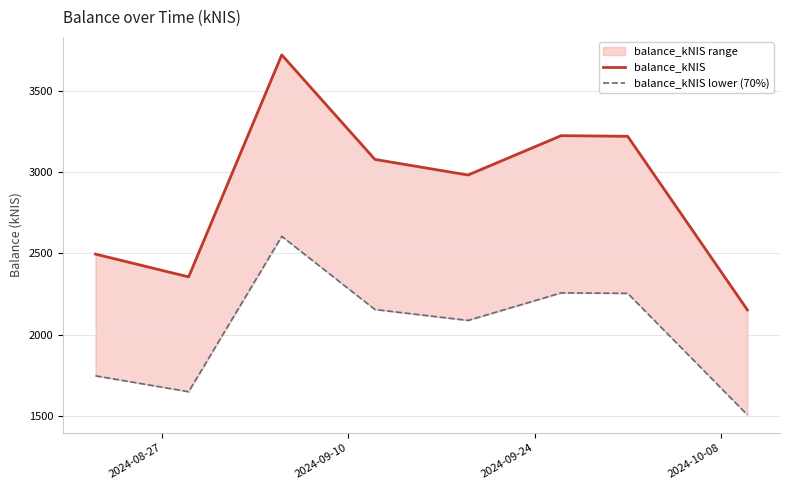

What is the minimum value for balance_kNIS lower (70%)?

1506.4